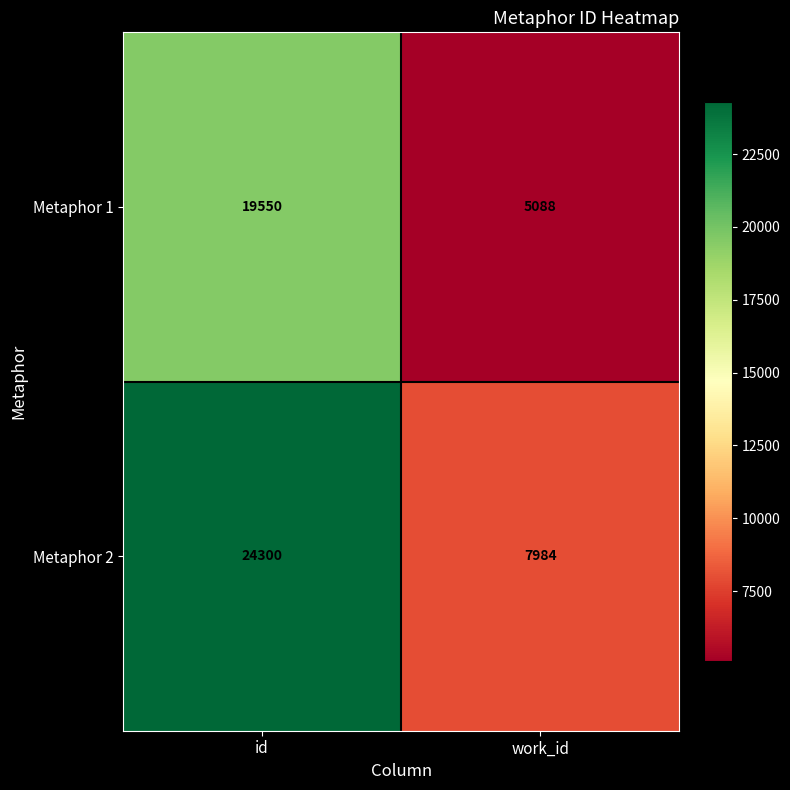

Reading left to right, what are all the values shown in this chart?

Metaphor 1: id=19550	work_id=5088
Metaphor 2: id=24300	work_id=7984